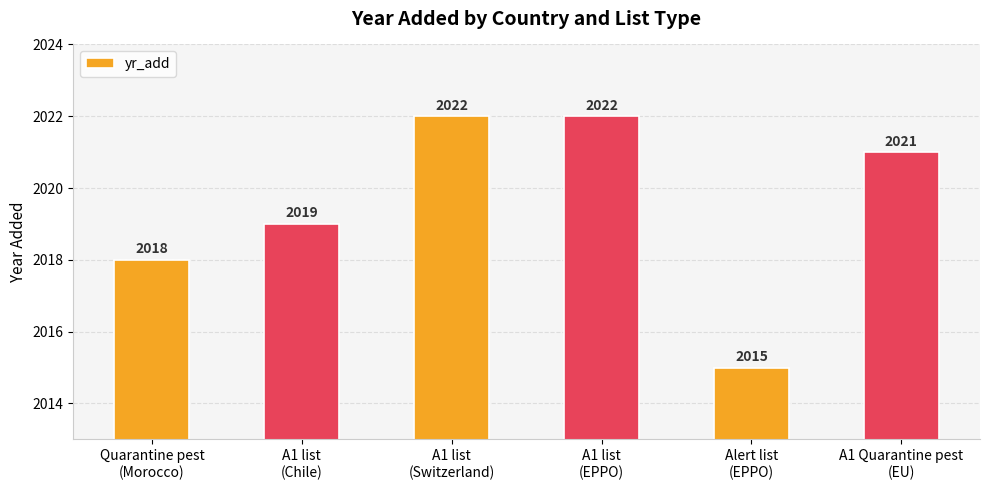

Reading left to right, extract all data points from this chart.

2018	2019	2022	2022	2015	2021